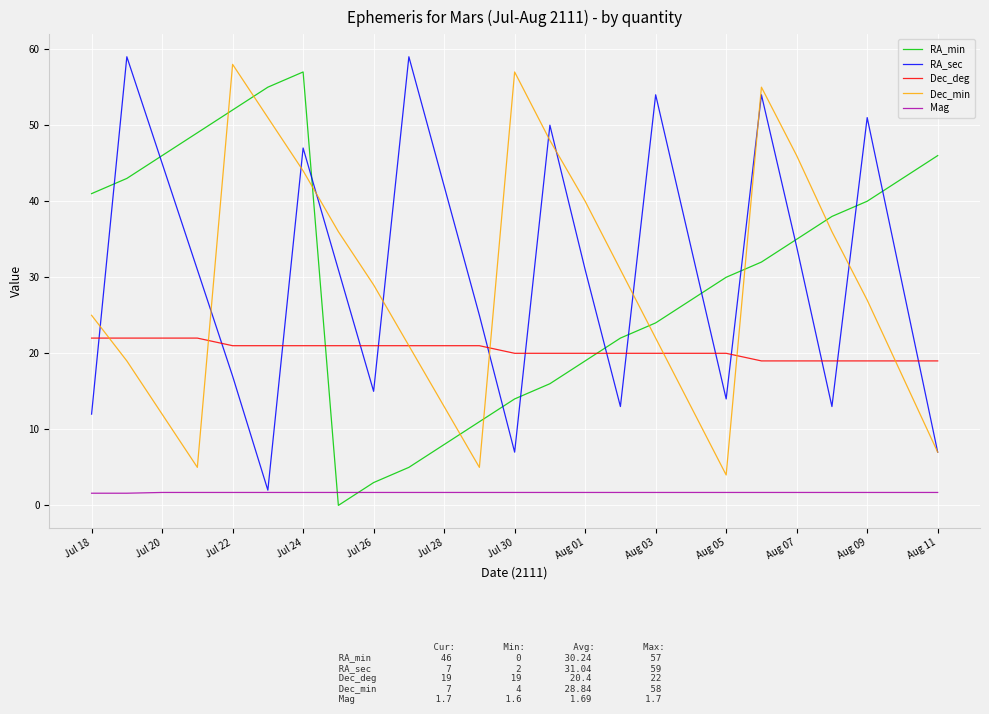

Which series has the largest total across all categories?

RA_sec